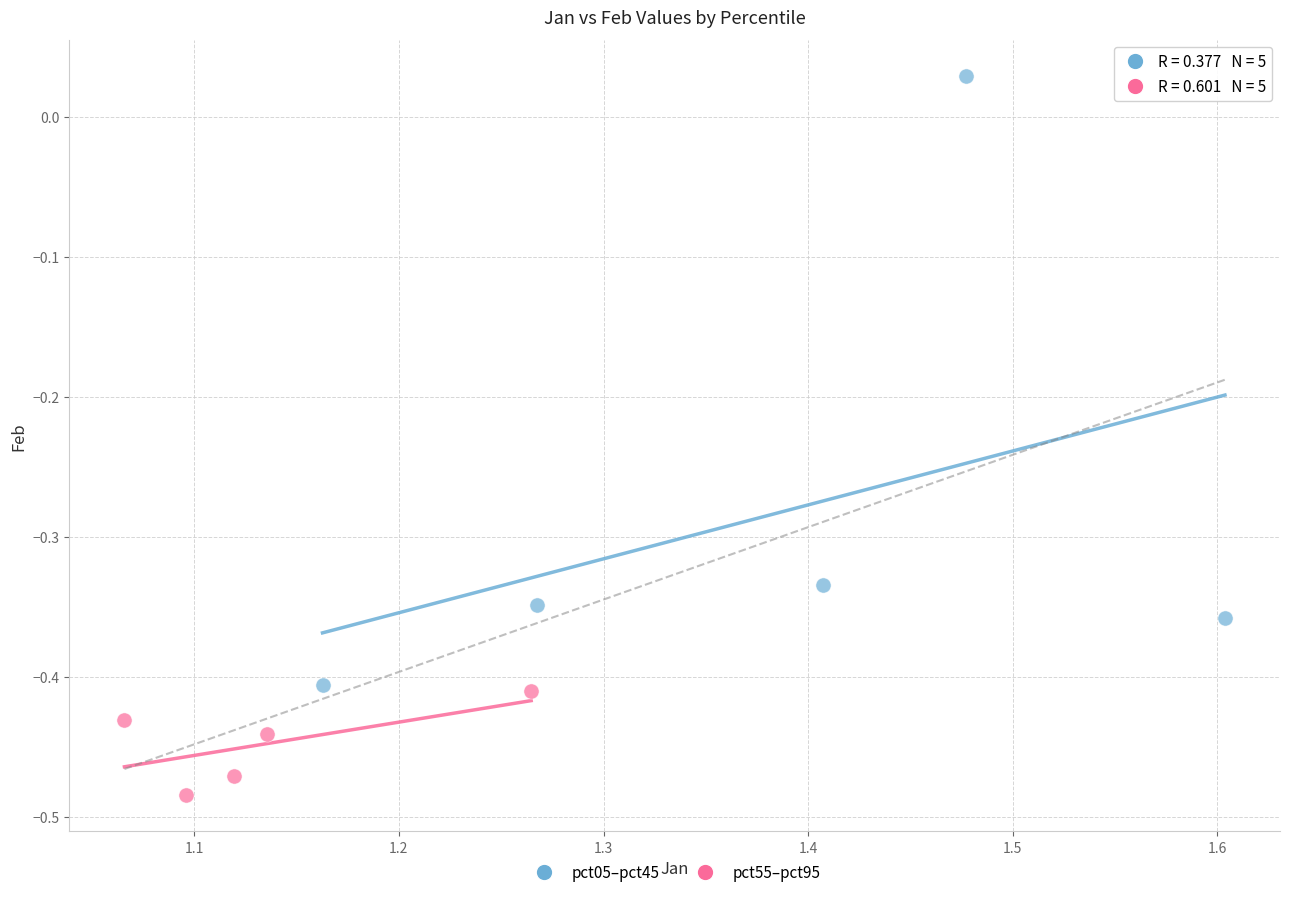

Which series contains the highest Y value?

pct05–pct45